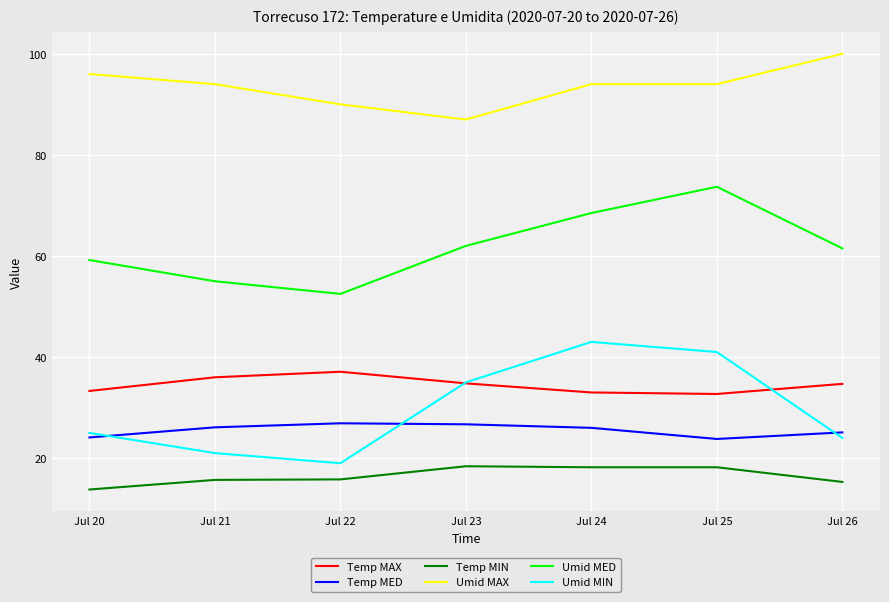

What is the sum of the Temp MED values at Jul 20 and Jul 24?

50.1